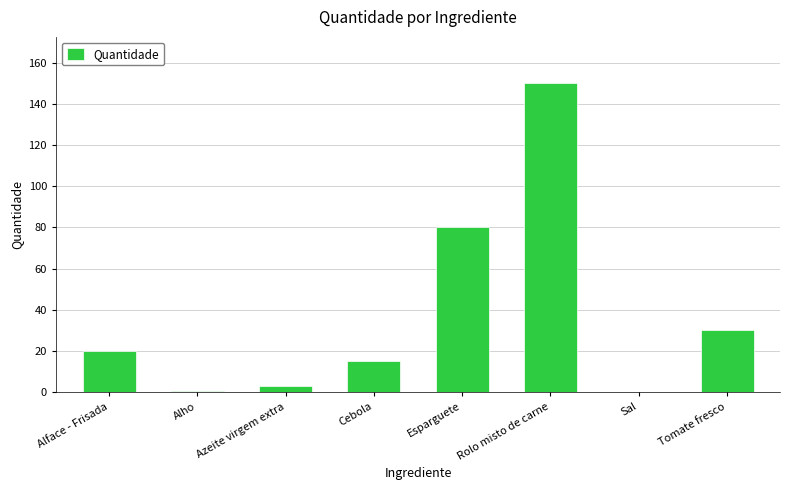

Where is the data nearest to the value 75?

Esparguete